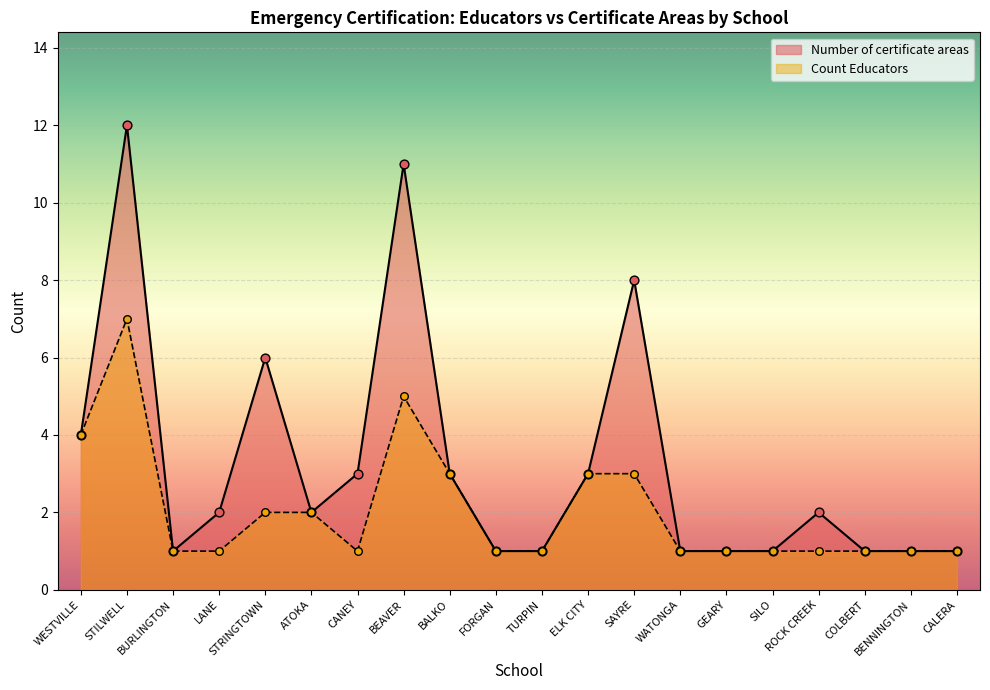

What are all the series names shown in the legend?

Number of certificate areas, Count Educators